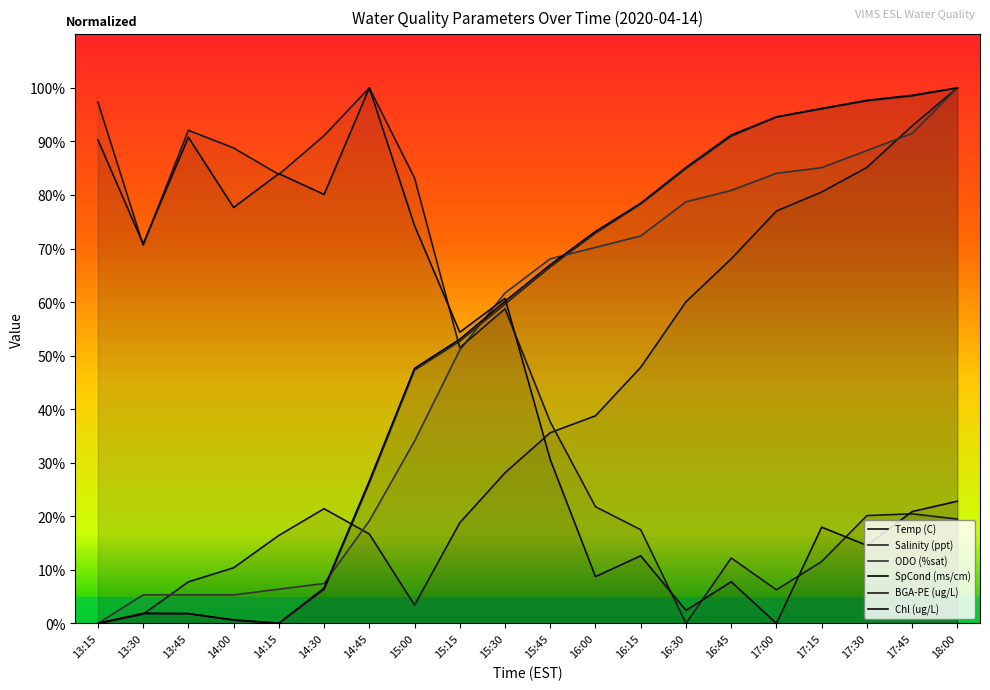

How many positive values does the Temp (C) series have?

19